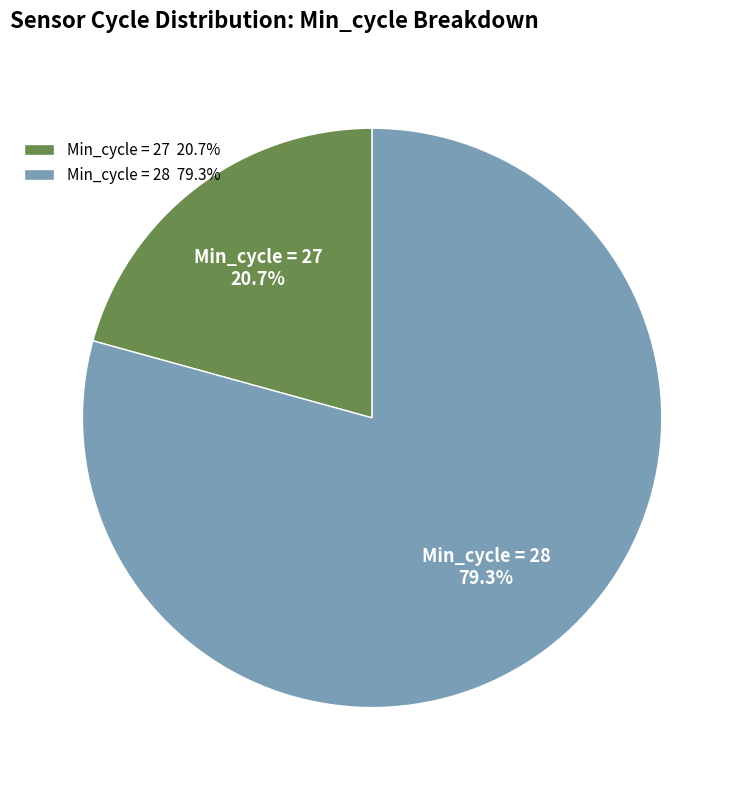

Does any single category account for the majority?

Yes